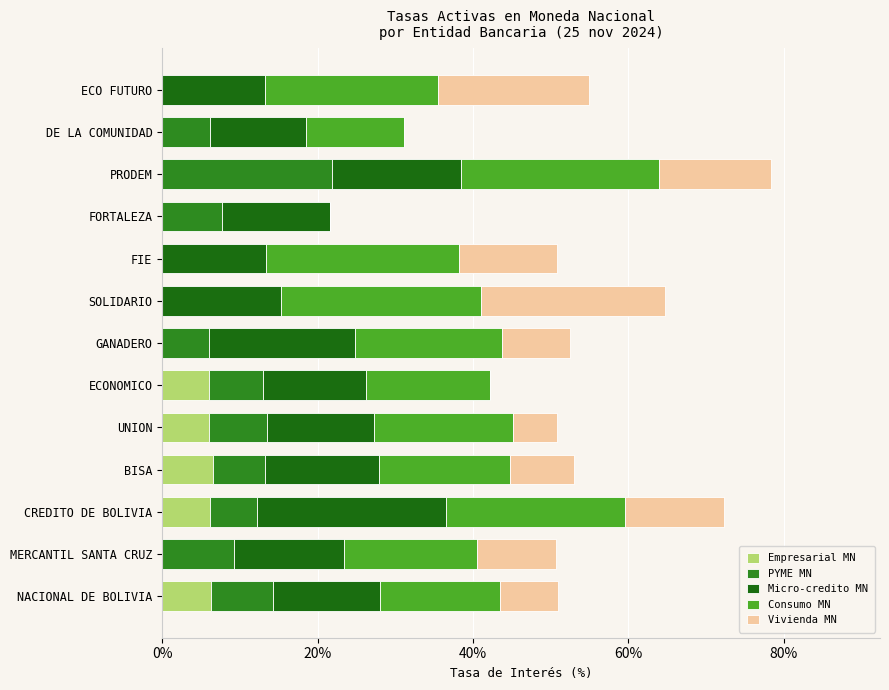

How many data points does each series have?

13